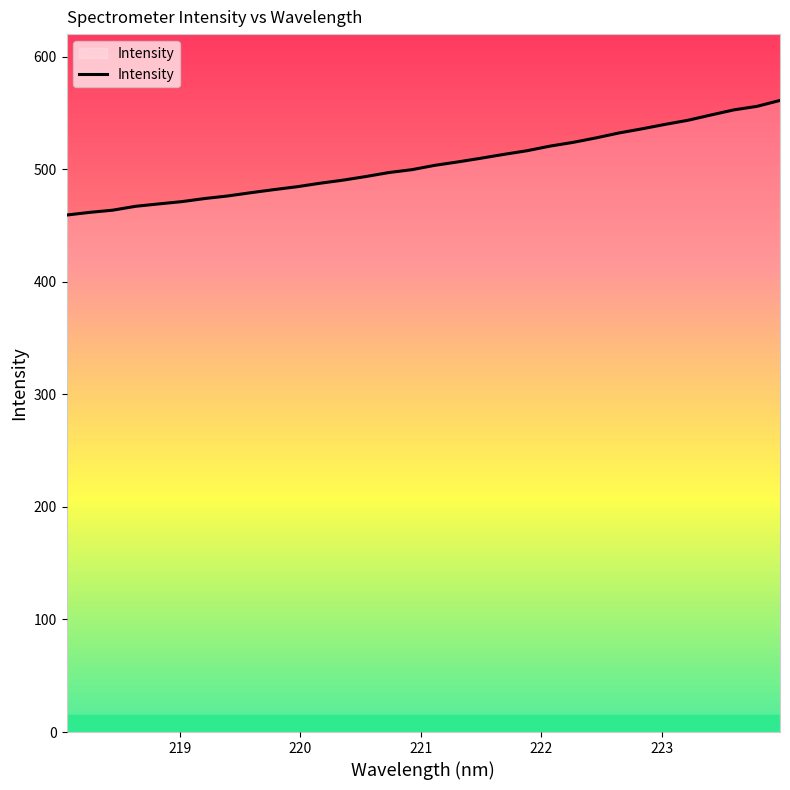

What is the smallest value displayed?

459.2